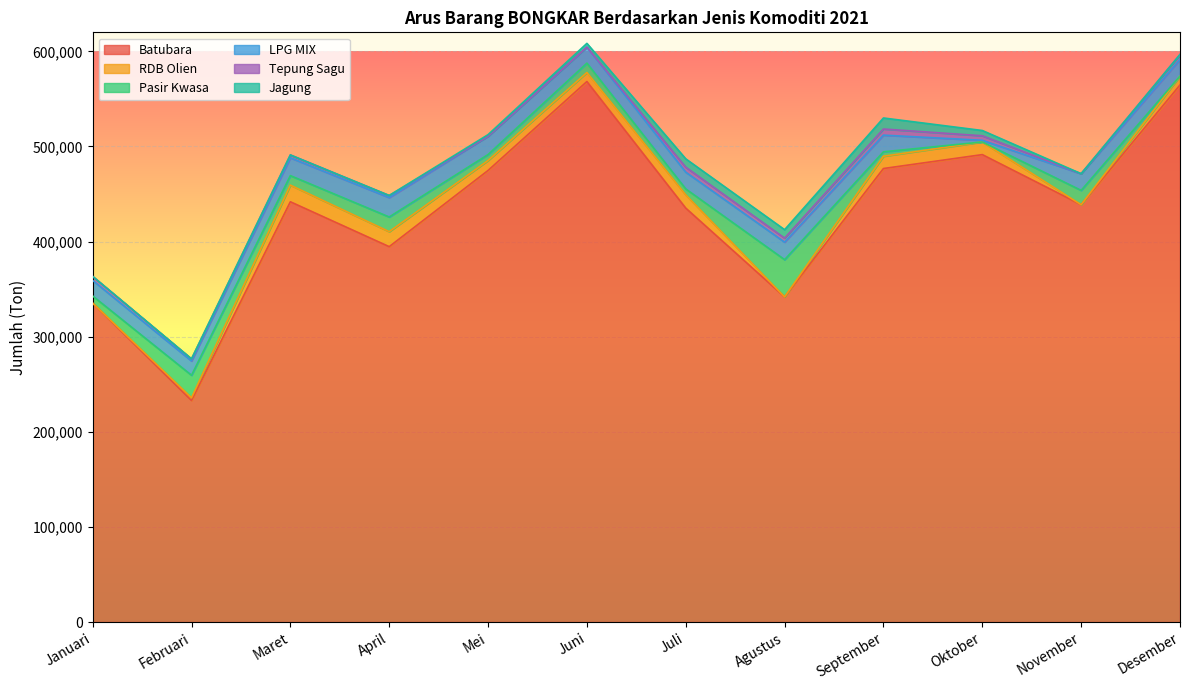

Which series has the largest total across all categories?

Batubara